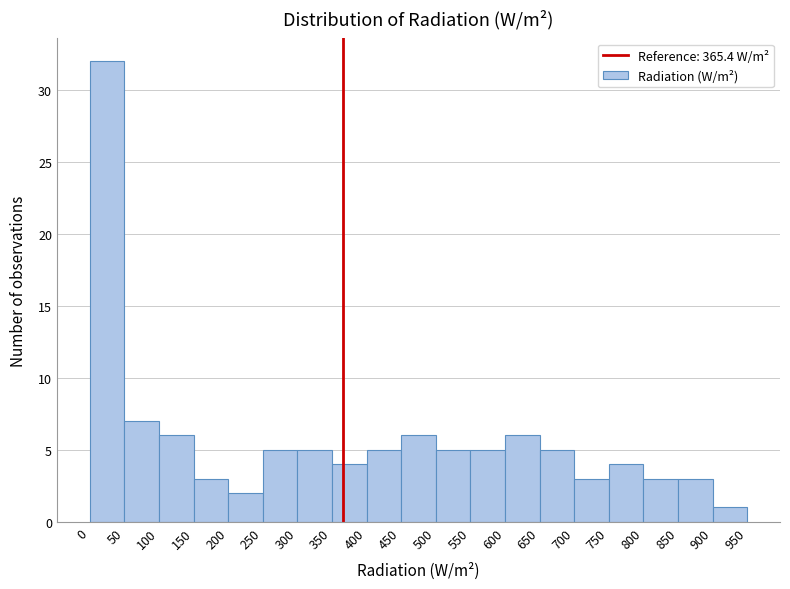

What is the height of the bar covering 350 to 400 on the x-axis? The values are not printed on the chart, so give them approximately, as read against the axis.

4